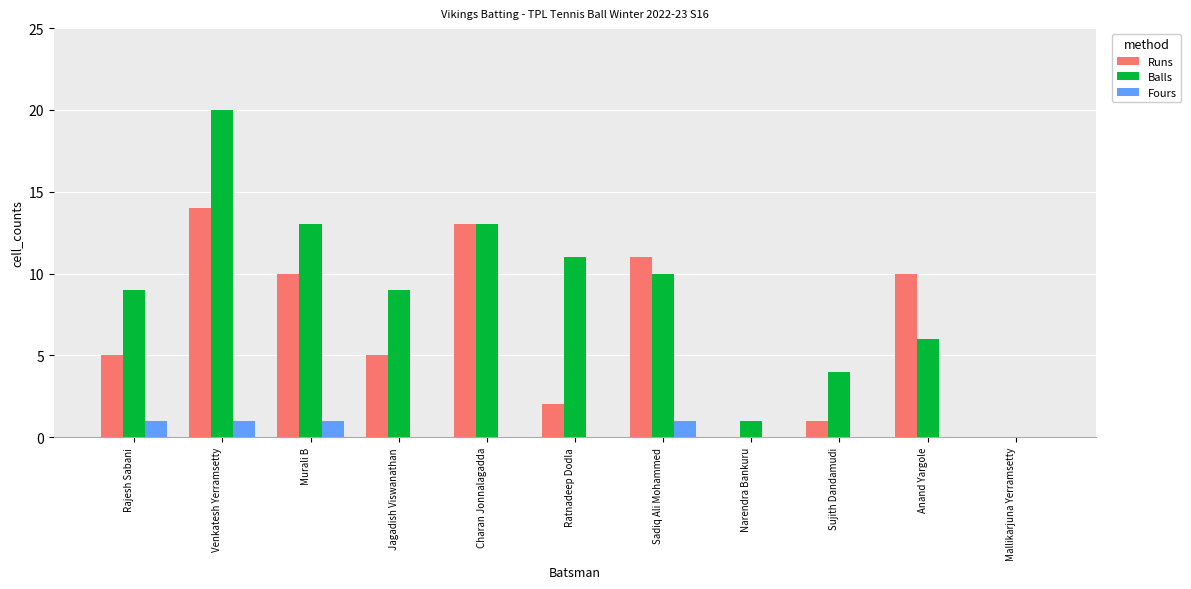

Which series has the largest total across all categories?

Balls